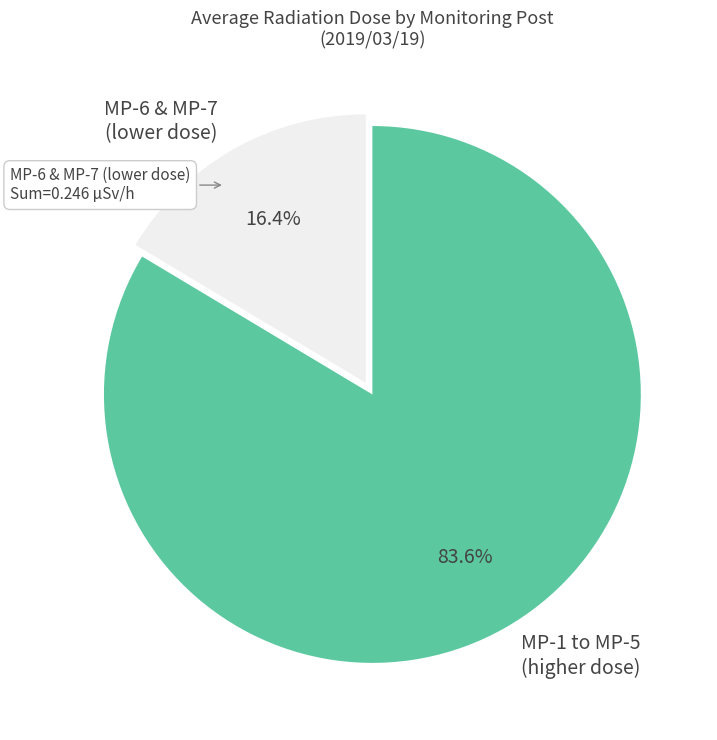

What is the majority slice?

MP-1 to MP-5 (higher dose)